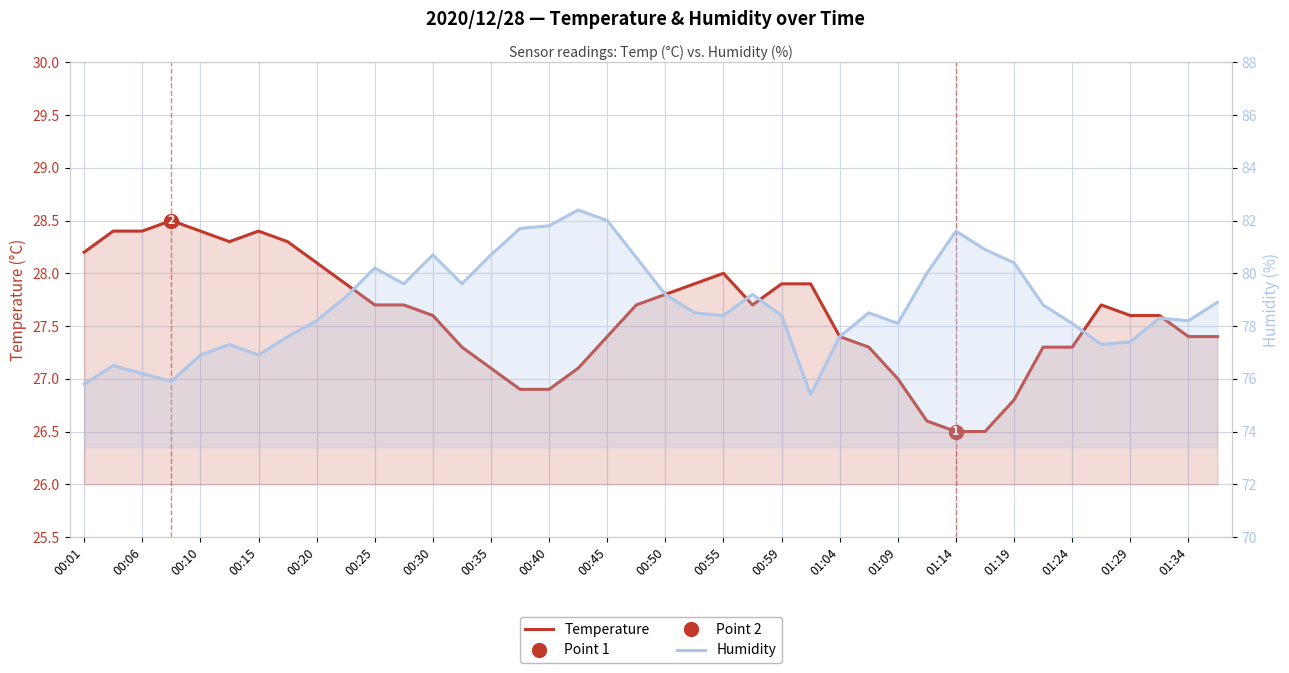

At 00:40, list the series in order from smallest to largest.

Temperature, Humidity